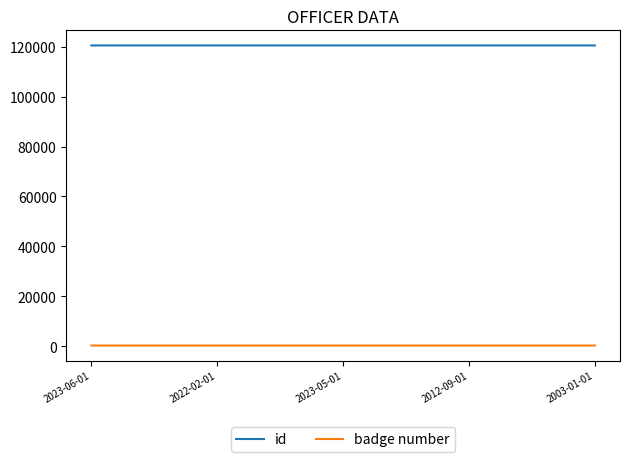

What is the sum of the badge number values at 2003-01-01 and 2022-02-01?

504